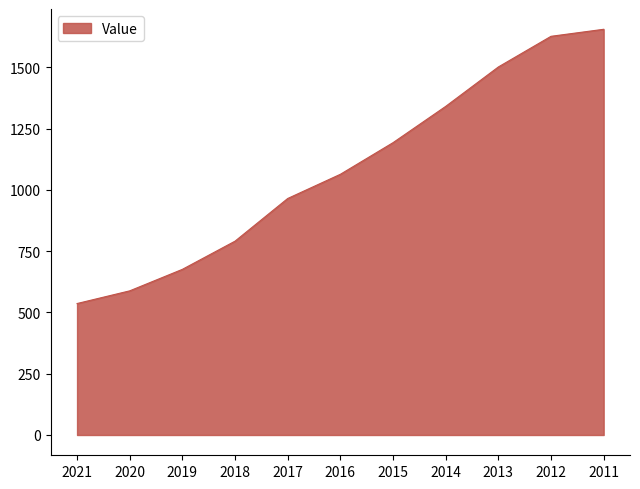

Where does the data first go above 1063?

2016